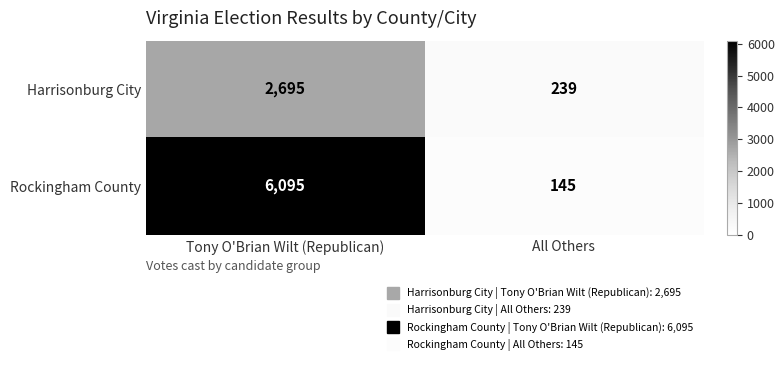

How many data points in Rockingham County are less than 6095?

1